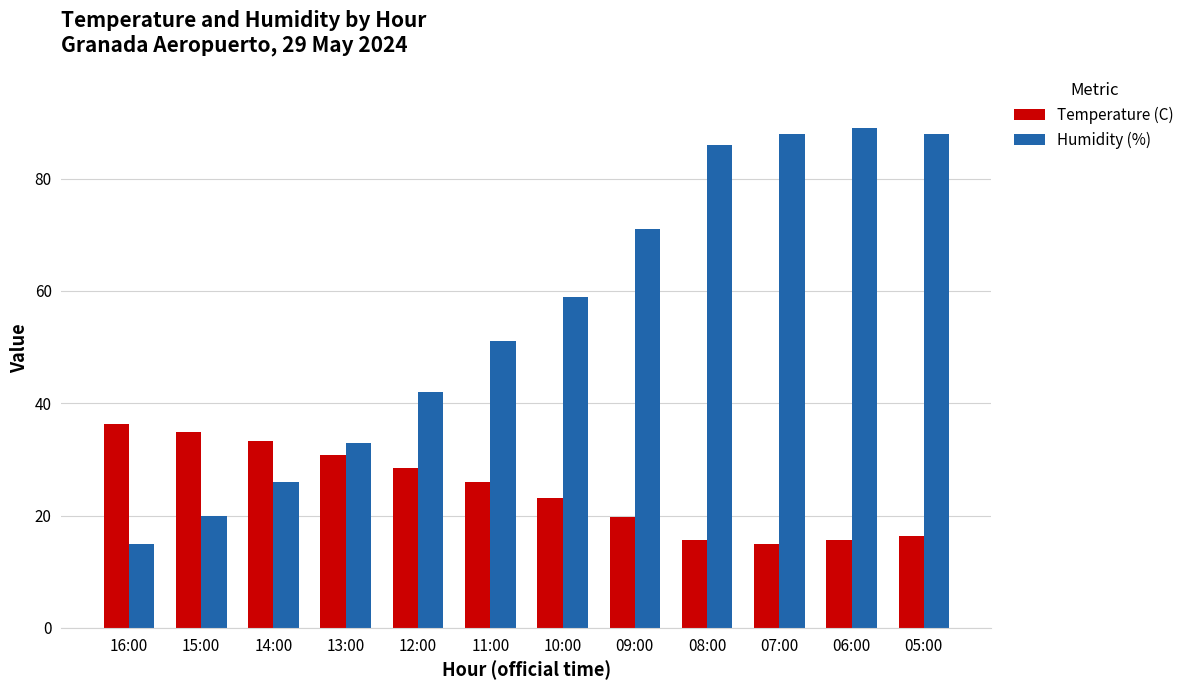

What position from the right is 07:00?

3